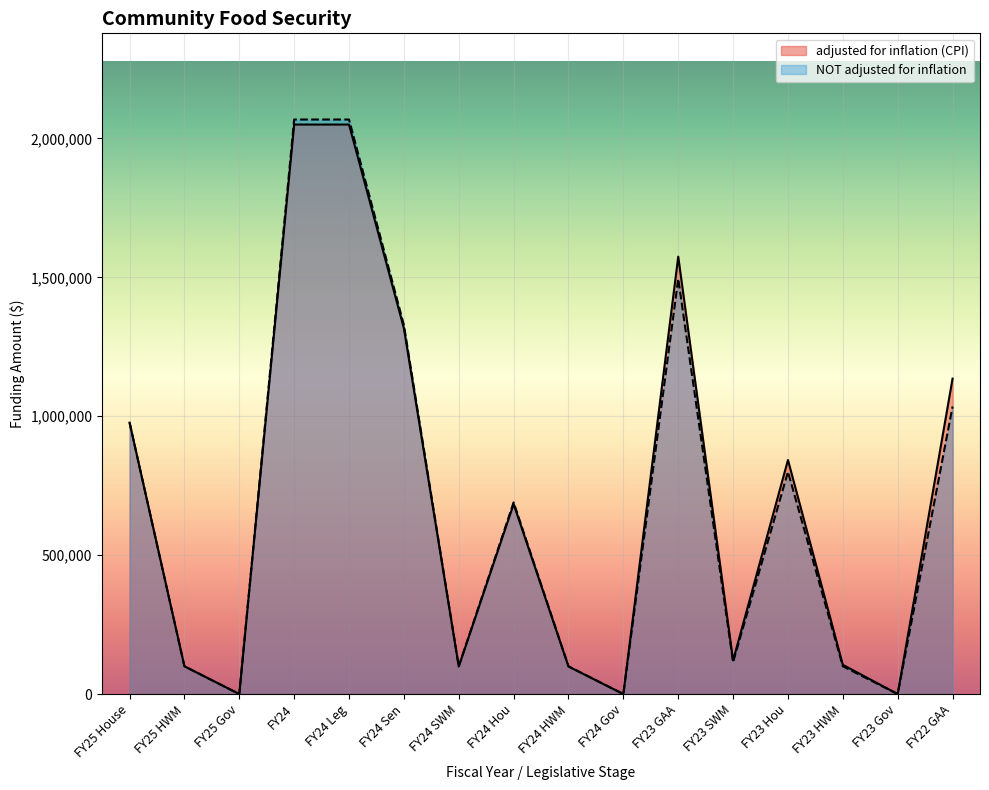

Which series has the widest spread of values?

NOT adjusted for inflation